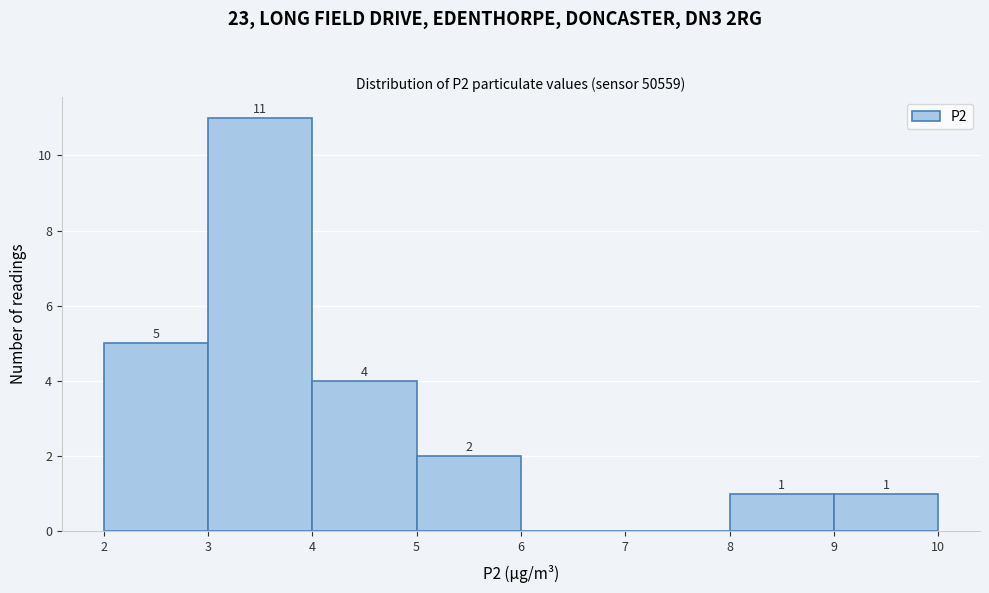

Which range on the x-axis has the tallest bar?

3 to 4